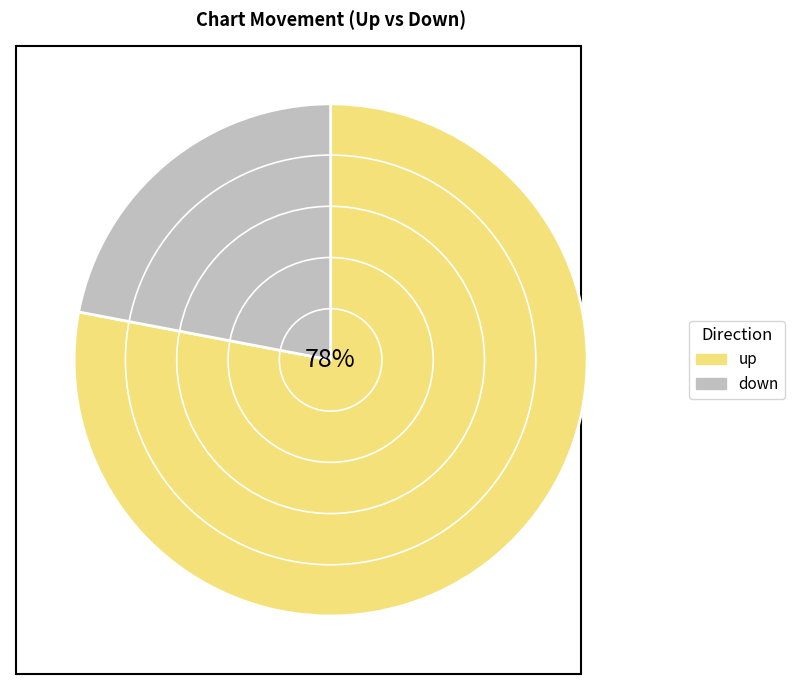

Is it true that down is 13% of the pie?

False